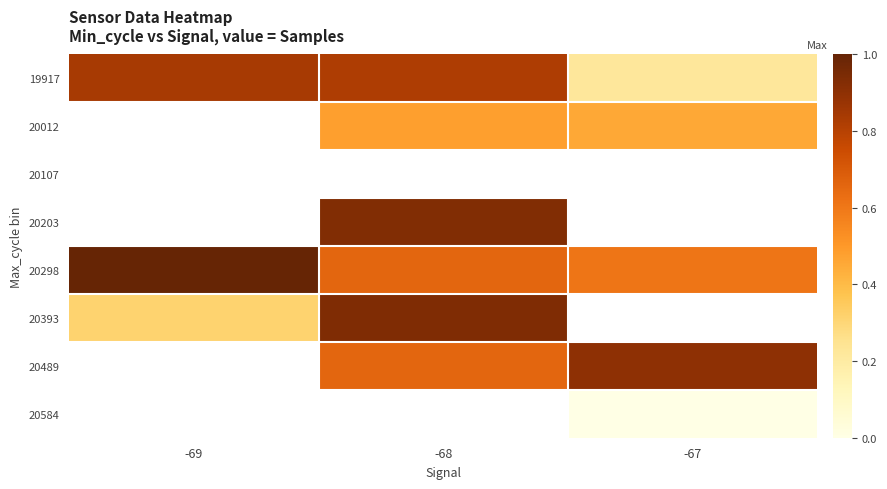

Which series has the largest total across all categories?

20298